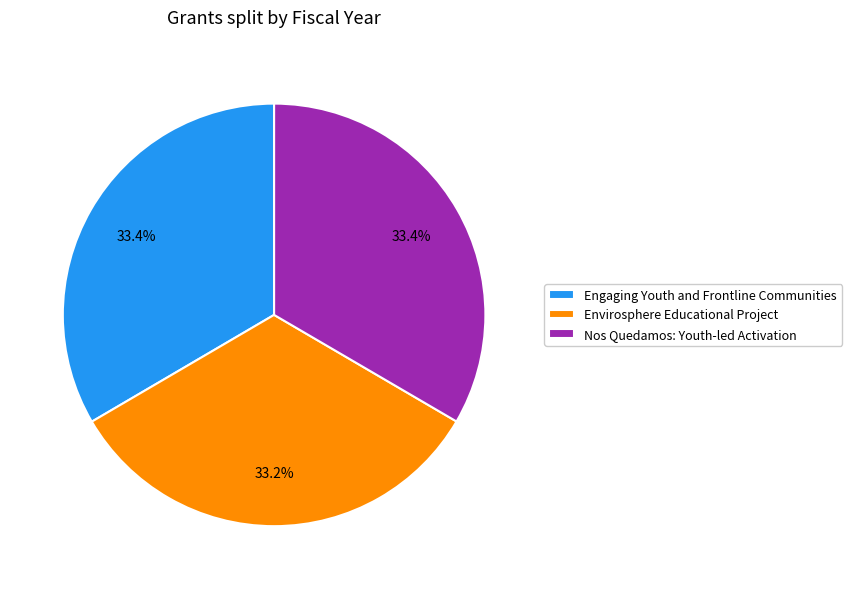

Combined, do Nos Quedamos: Youth-led Activation and Engaging Youth and Frontline Communities account for over 50%?

Yes